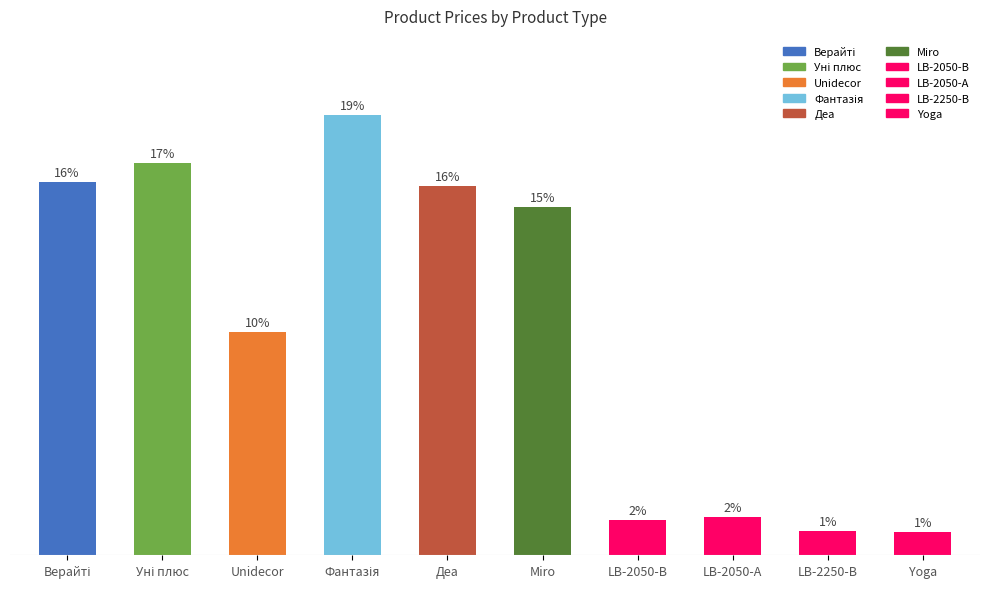

Does the chart contain any negative values?

No